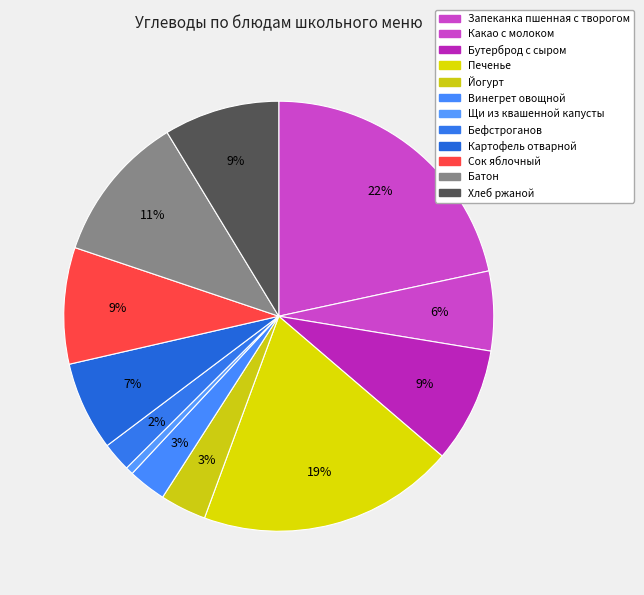

Count the number of slices in the pie.

12